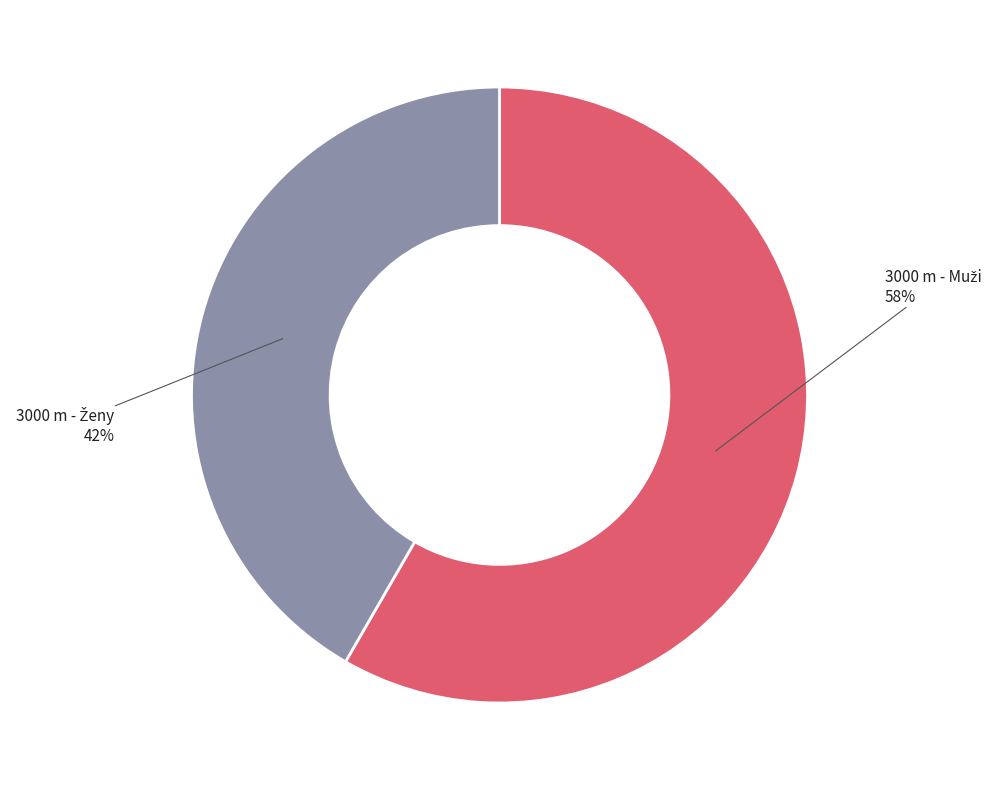

To the nearest percent, what is the average slice percentage?

50%